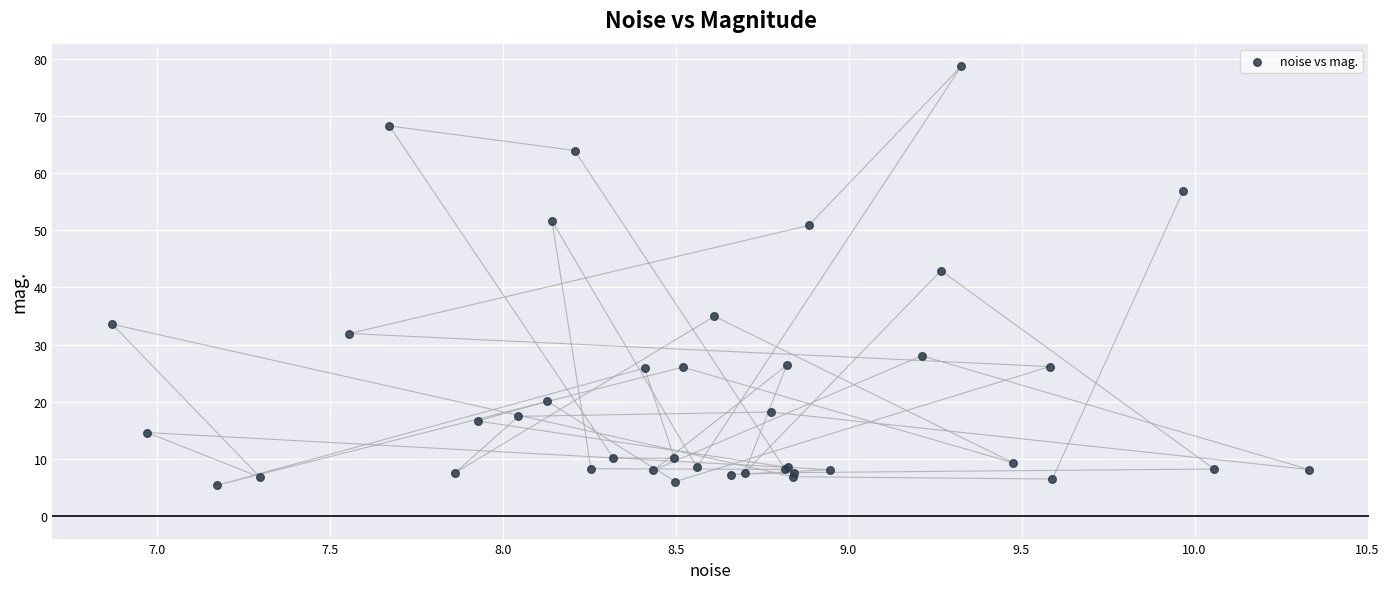

What Y value in the scatter plot is closest to 42?

42.9